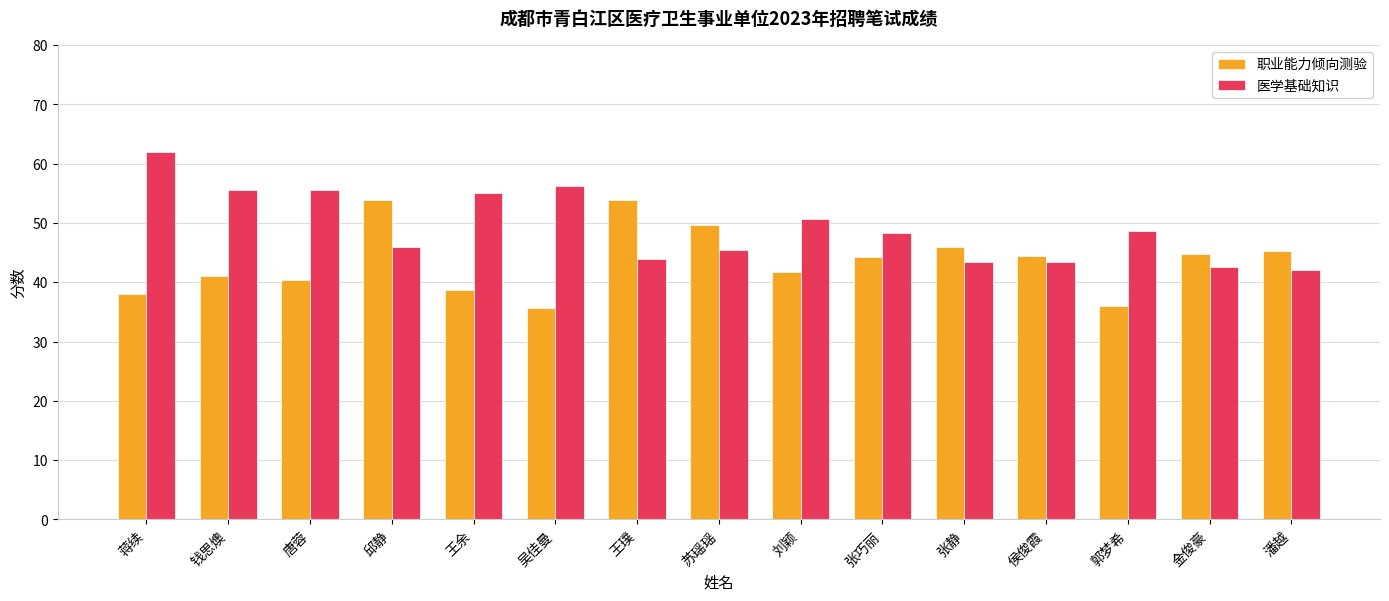

What is the highest value of the 医学基础知识 series?

61.9